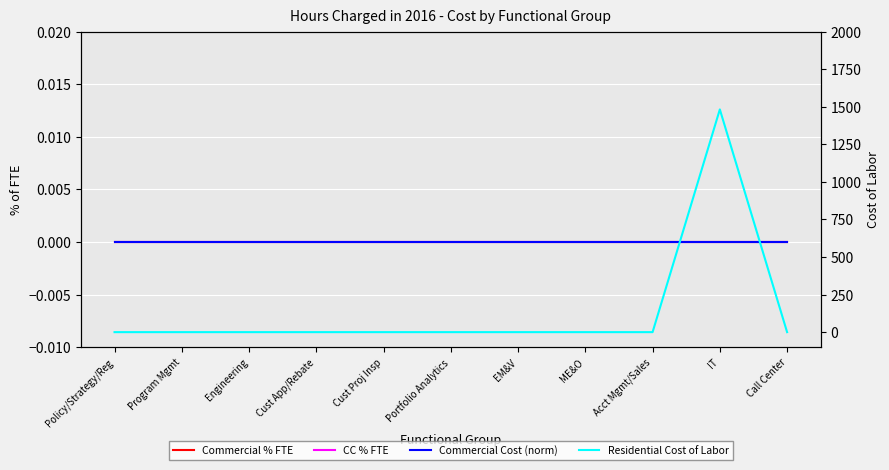

The Residential Cost of Labor series shows 0.0 at Cust App/Rebate. True or false?

True